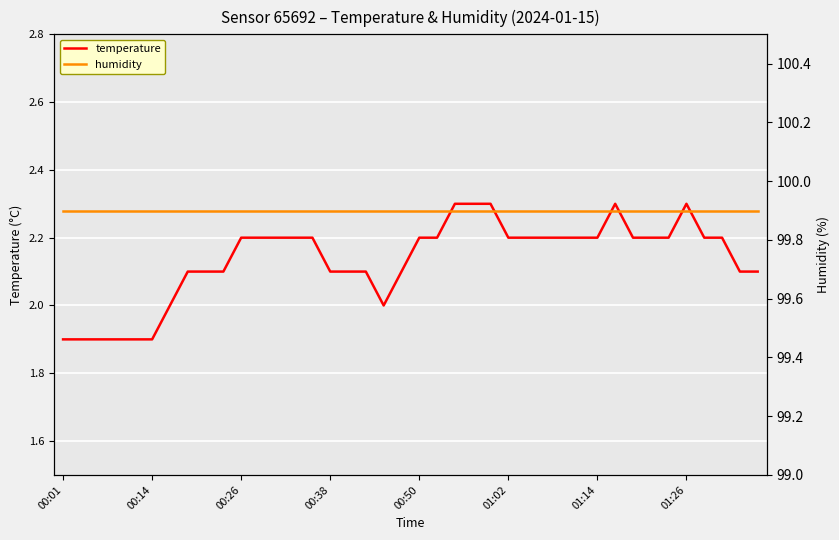

Count the number of data series in this chart.

2